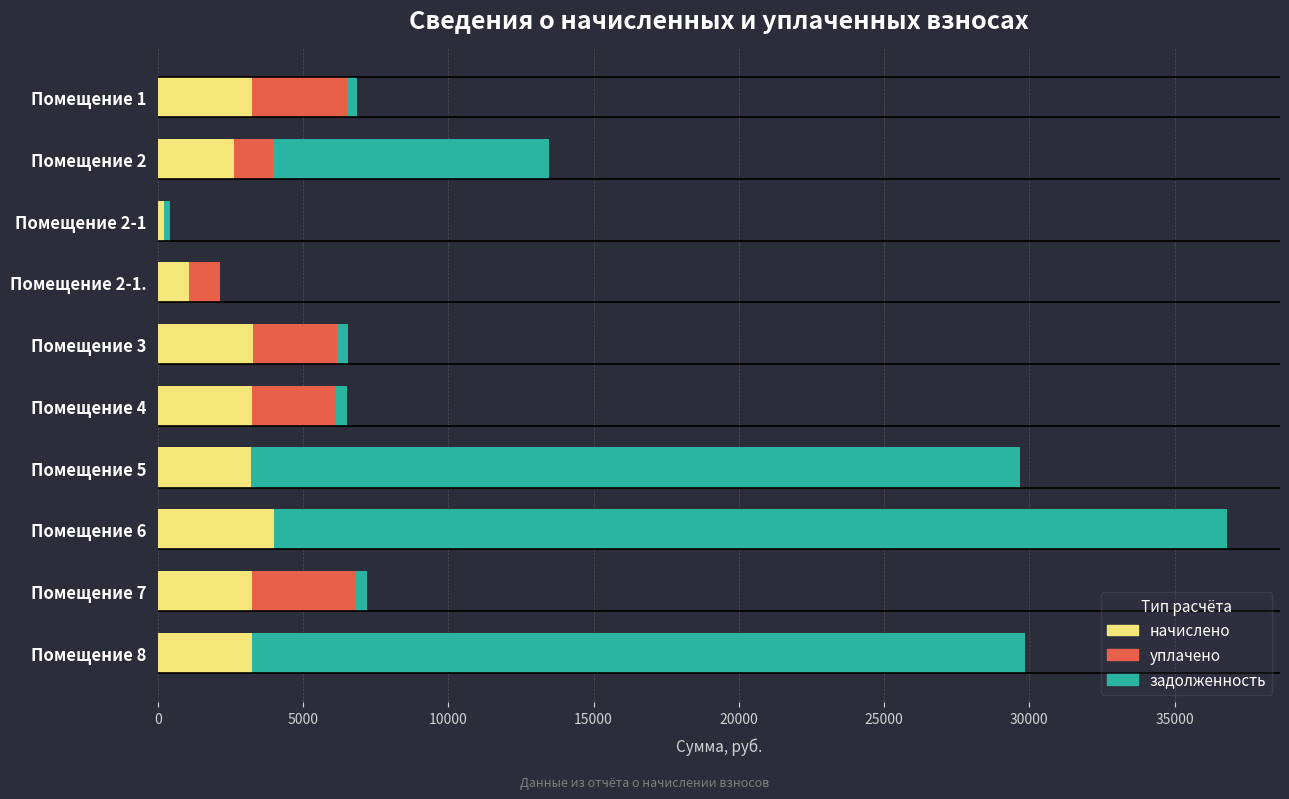

What is the maximum value for начислено?

3996.2